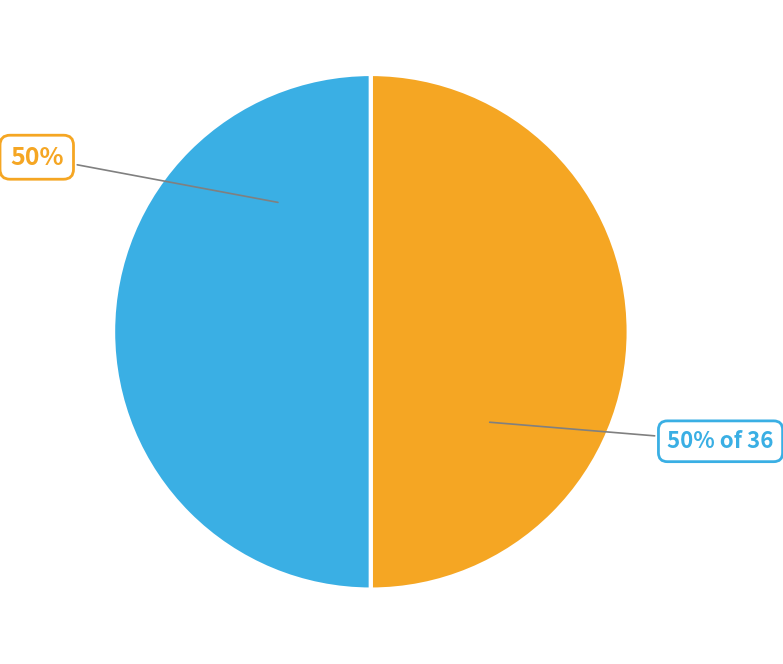

How many segments does this pie chart have?

2